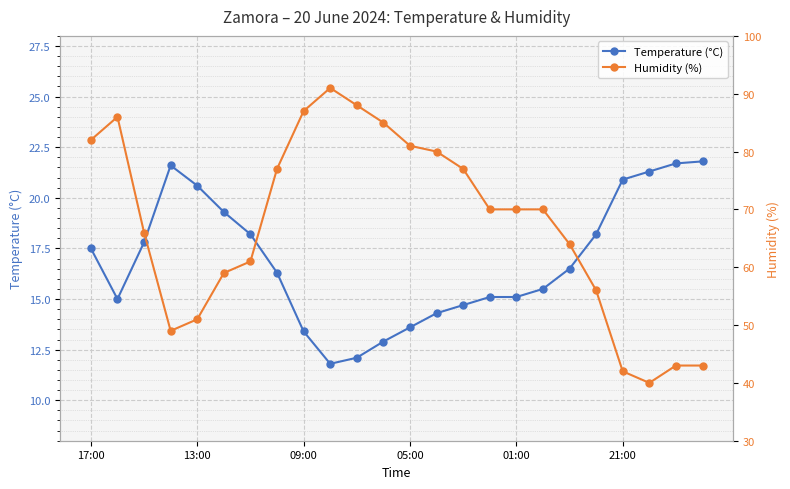

Between 05:00 and 09:00, which is larger?

05:00